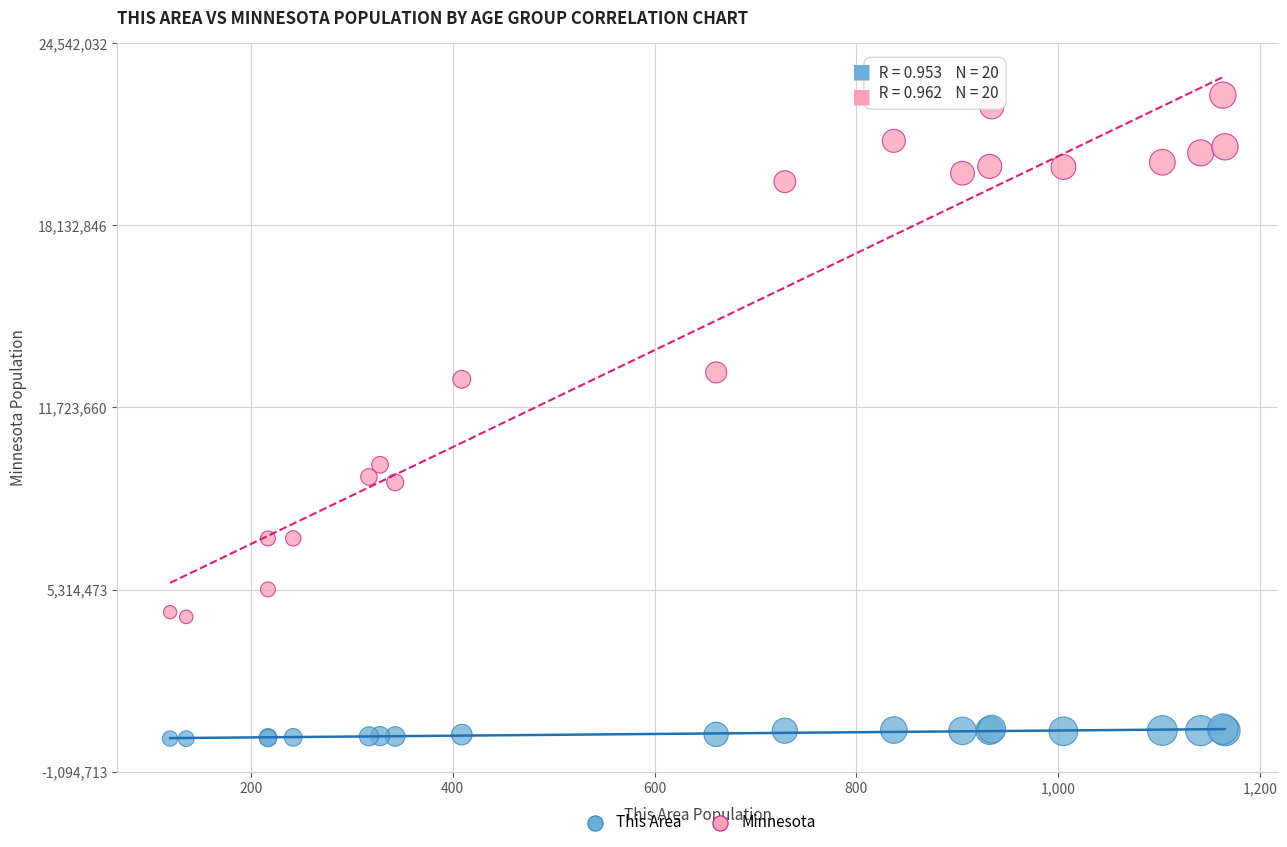

What is the X range (max minus min) for the scatter plot?

1045